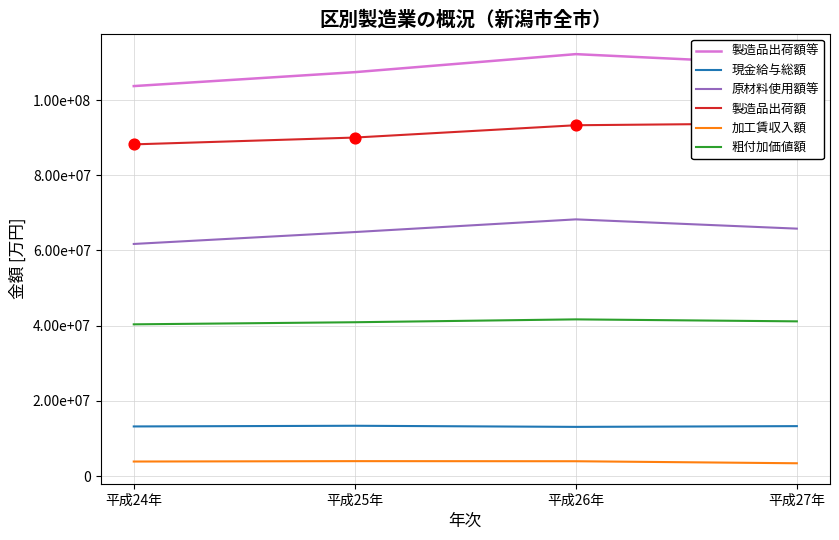

At which category is the sum across all series the highest?

平成26年